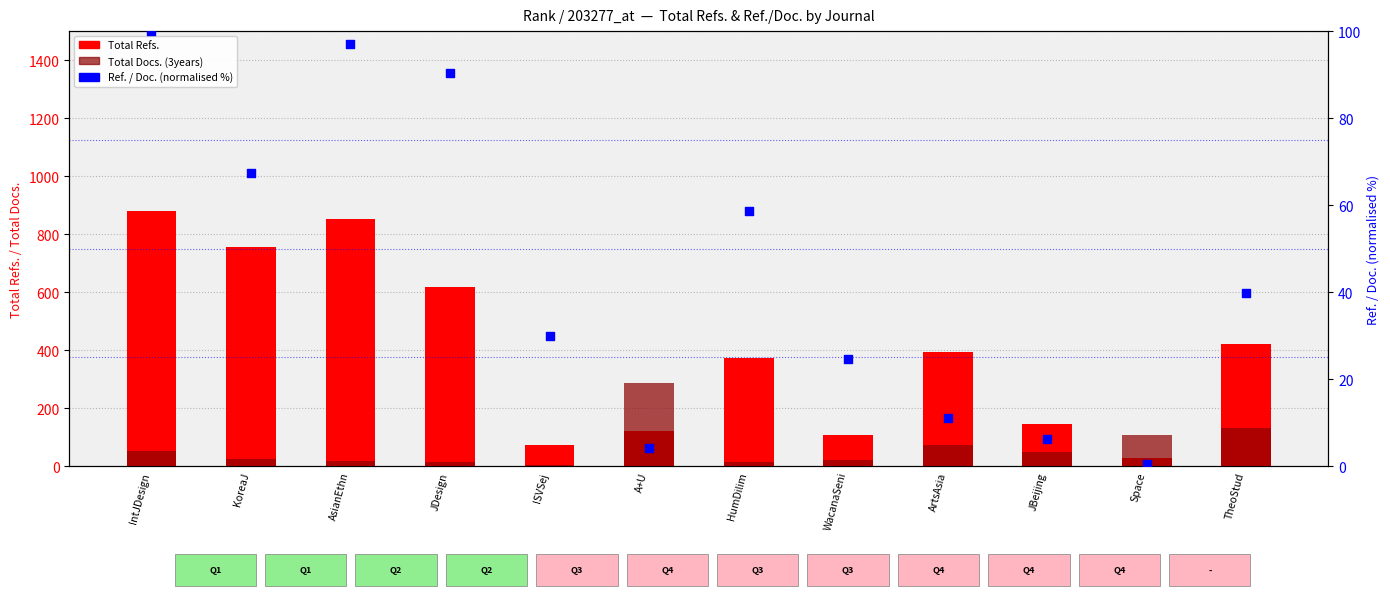

At how many categories does at least one series exceed 593?

4